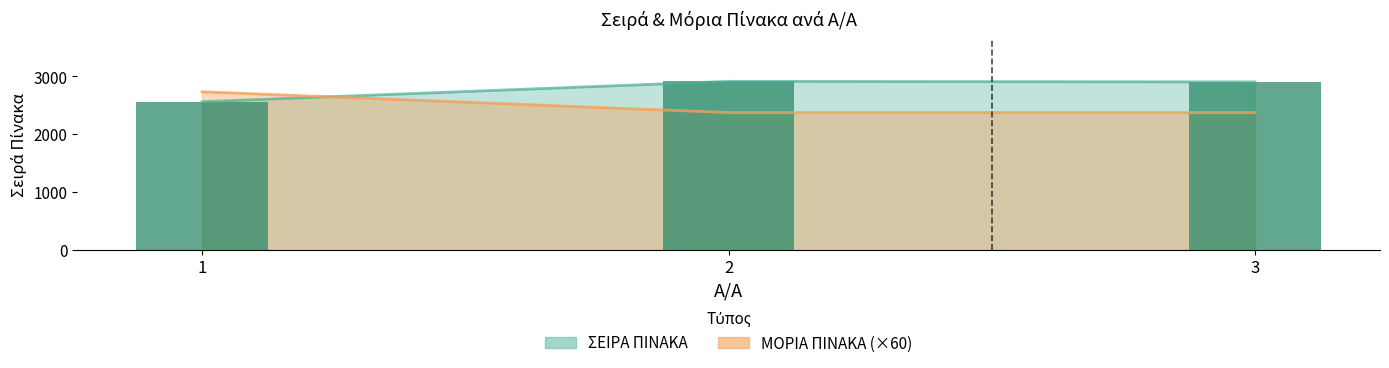

Reading right to left, transcribe all the data shown in this chart.

ΣΕΙΡΑ ΠΙΝΑΚΑ: 3=2906	2=2916	1=2565
ΜΟΡΙΑ ΠΙΝΑΚΑ: 3=2376	2=2376	1=2736